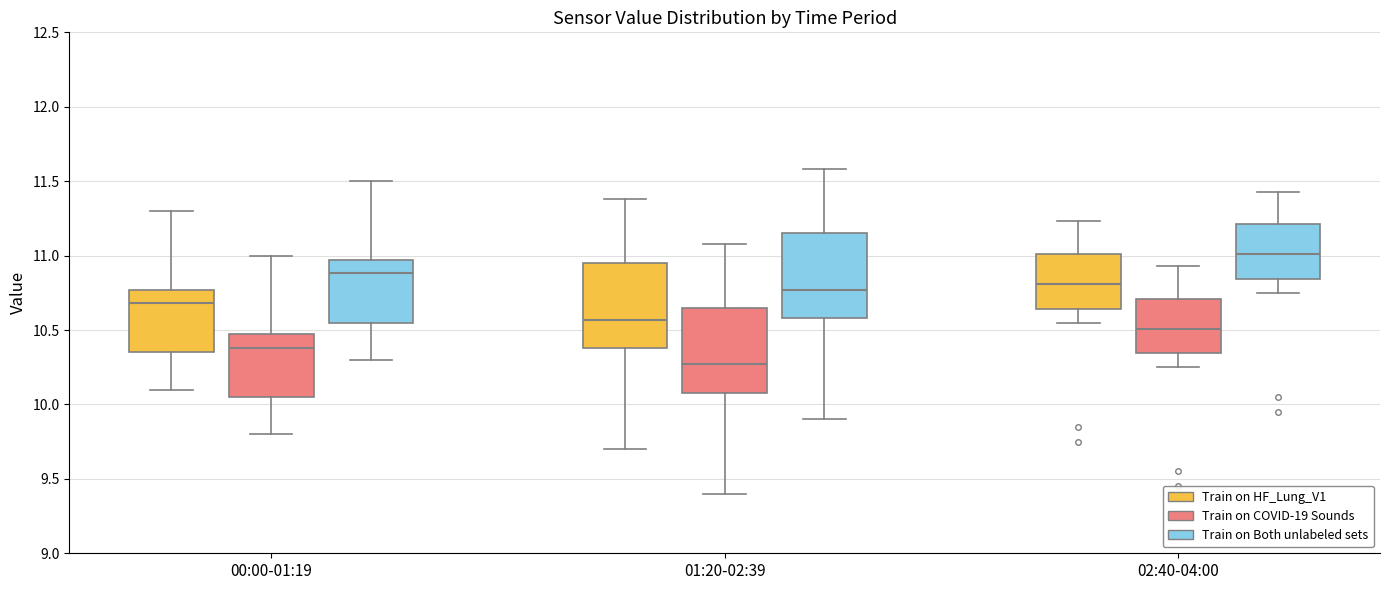

Reading left to right, transcribe this box plot: for each box, give where its median line is, the range the box spans, and where its two whiskers end, as read against the y-axis. The values are not printed on the chart, so give them approximately, as read against the axis.

00:00-01:19 (Train on HF_Lung_V1): median 10.70, box 10.35 to 10.75, whiskers 10.10 to 11.30
00:00-01:19 (Train on COVID-19 Sounds): median 10.40, box 10.05 to 10.45, whiskers 9.80 to 11.00
00:00-01:19 (Train on Both unlabeled sets): median 10.90, box 10.55 to 10.95, whiskers 10.30 to 11.50
01:20-02:39 (Train on HF_Lung_V1): median 10.55, box 10.40 to 10.95, whiskers 9.70 to 11.40
01:20-02:39 (Train on COVID-19 Sounds): median 10.25, box 10.10 to 10.65, whiskers 9.40 to 11.10
01:20-02:39 (Train on Both unlabeled sets): median 10.75, box 10.60 to 11.15, whiskers 9.90 to 11.60
02:40-04:00 (Train on HF_Lung_V1): median 10.80, box 10.65 to 11.00, whiskers 10.55 to 11.25
02:40-04:00 (Train on COVID-19 Sounds): median 10.50, box 10.35 to 10.70, whiskers 10.25 to 10.95
02:40-04:00 (Train on Both unlabeled sets): median 11.00, box 10.85 to 11.20, whiskers 10.75 to 11.45